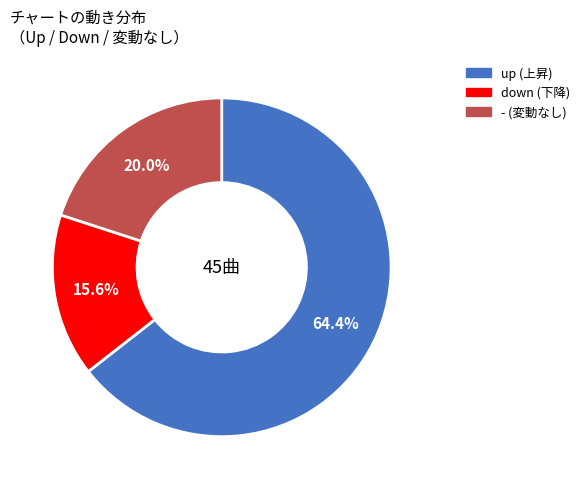

What is the smallest slice in the pie chart?

down